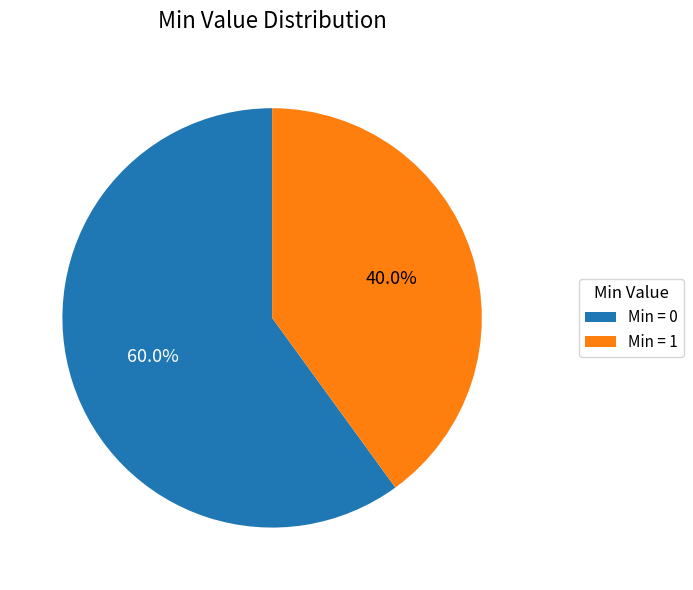

Which slice represents more than half of the pie?

Min = 0